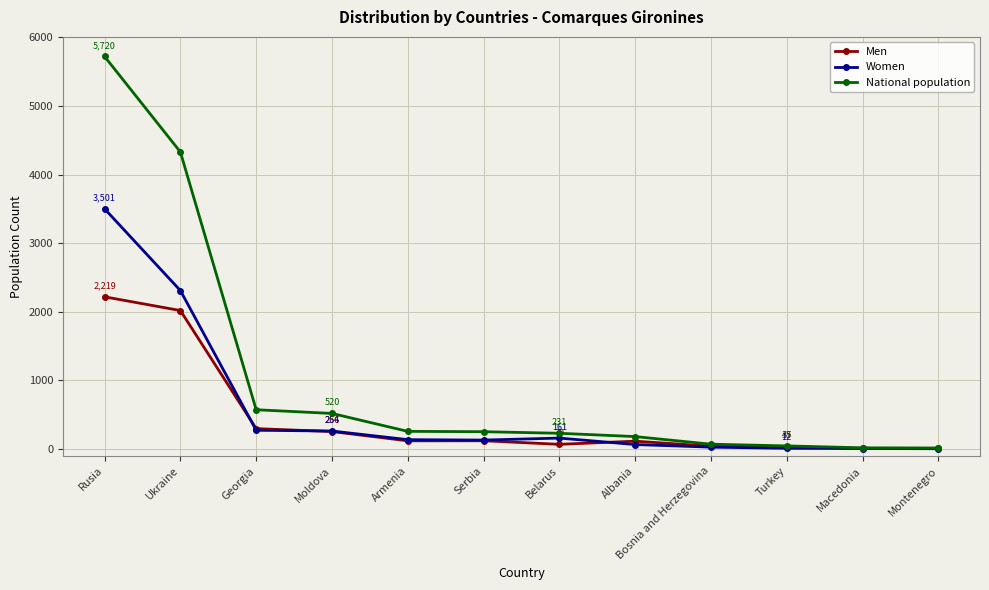

At which label does Men first exceed 121?

Rusia